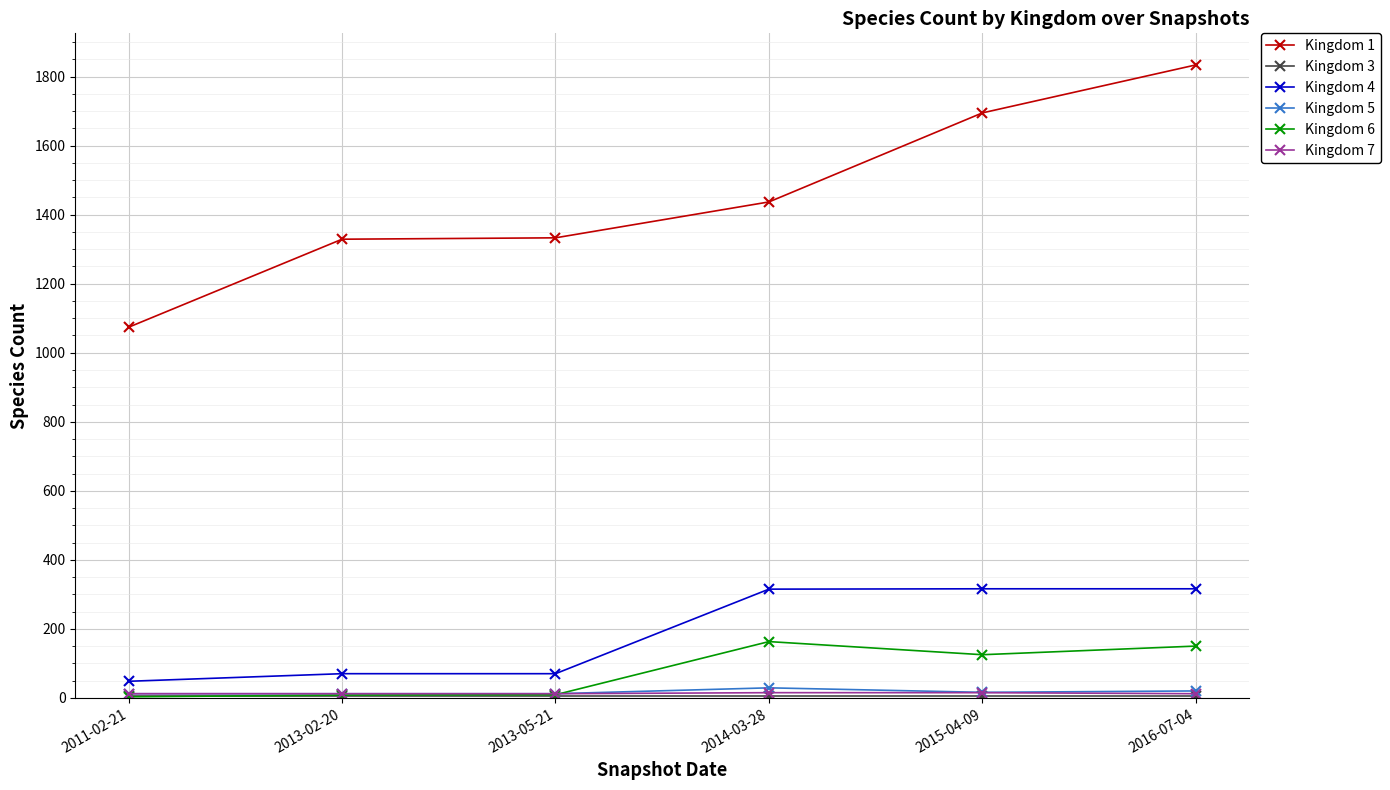

True or false: Kingdom 6 and Kingdom 1 cross at least once.

False